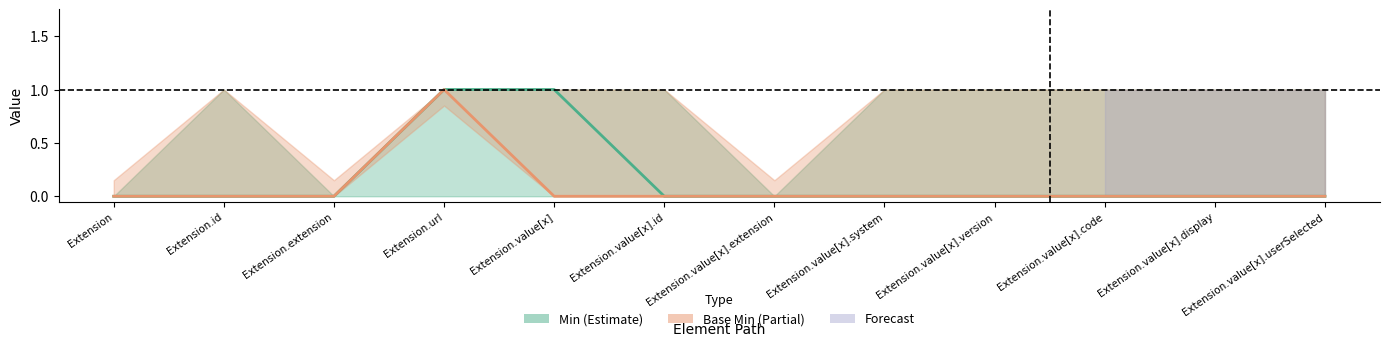

Which series has the widest spread of values?

Min